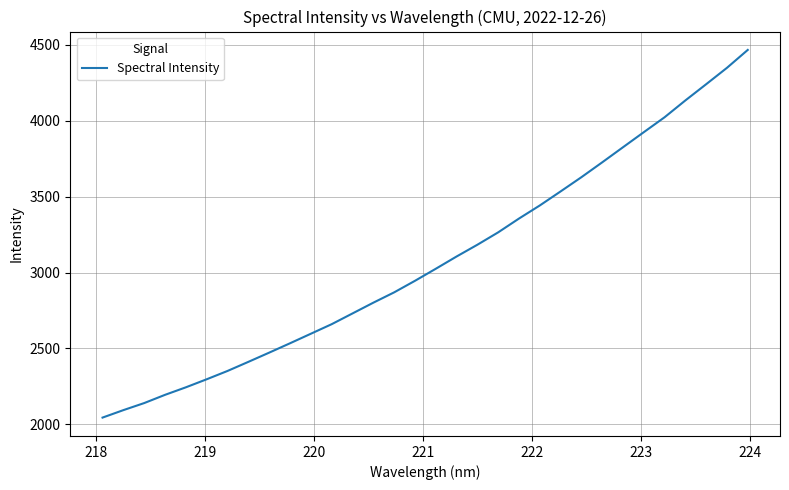

How many categories are shown in the chart?

32